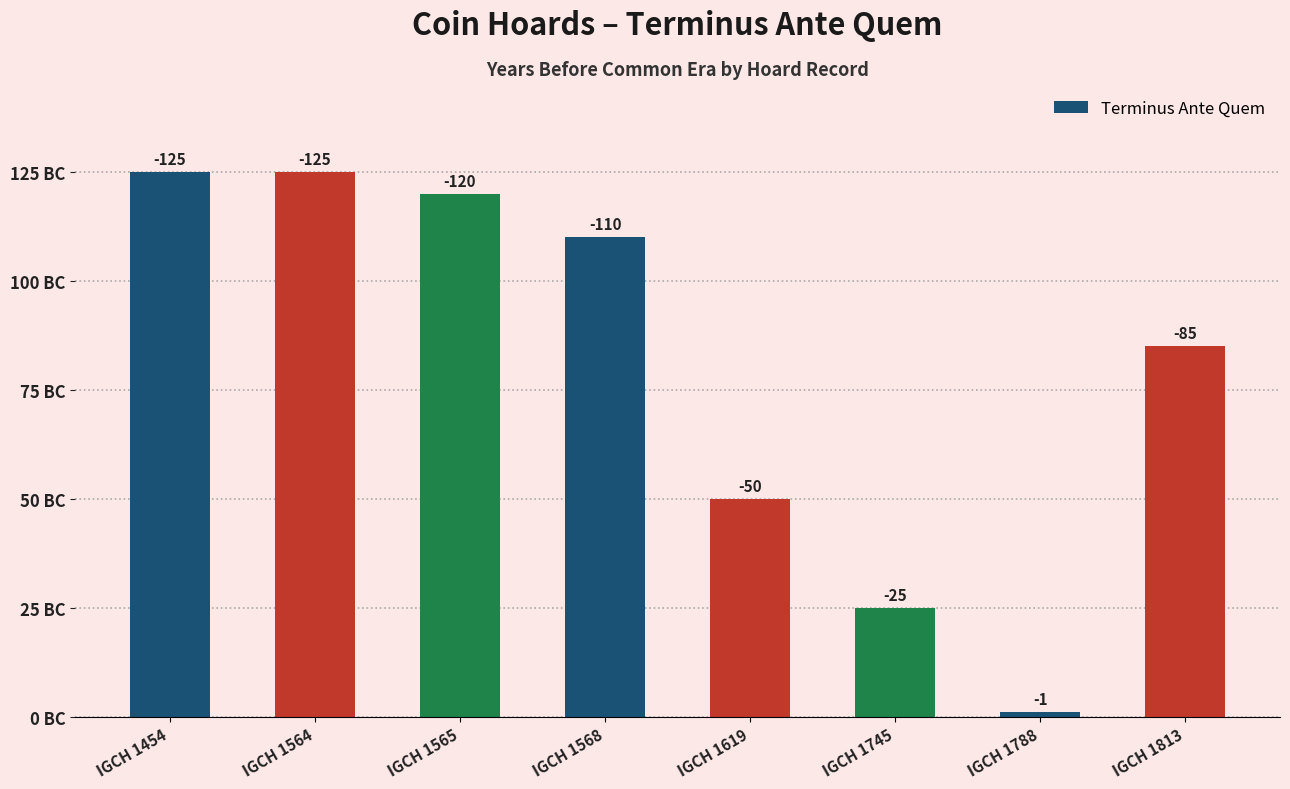

What is the difference between the maximum and minimum values?

124